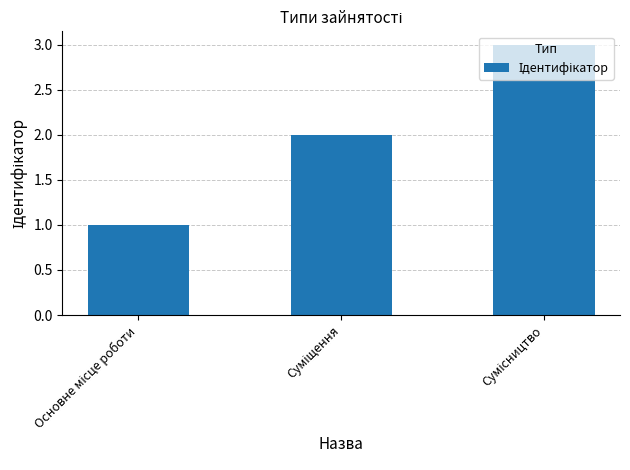

What is the maximum value shown in the chart?

3